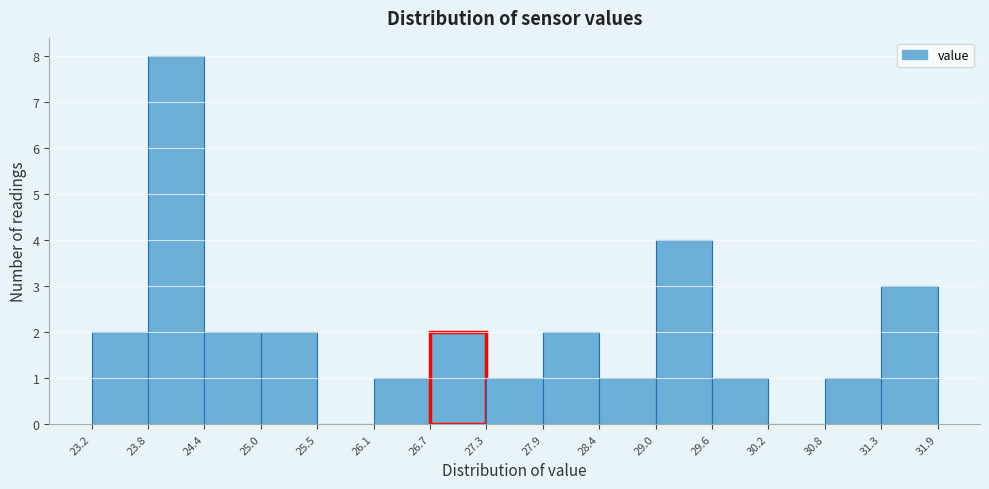

Over which range of the x-axis is the bar tallest?

23.8 to 24.4